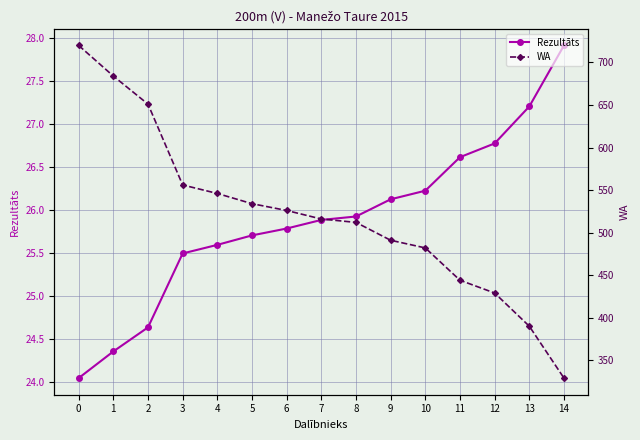

List the labels in order of Rezultāts value, smallest first.

0, 1, 2, 3, 4, 5, 6, 7, 8, 9, 10, 11, 12, 13, 14